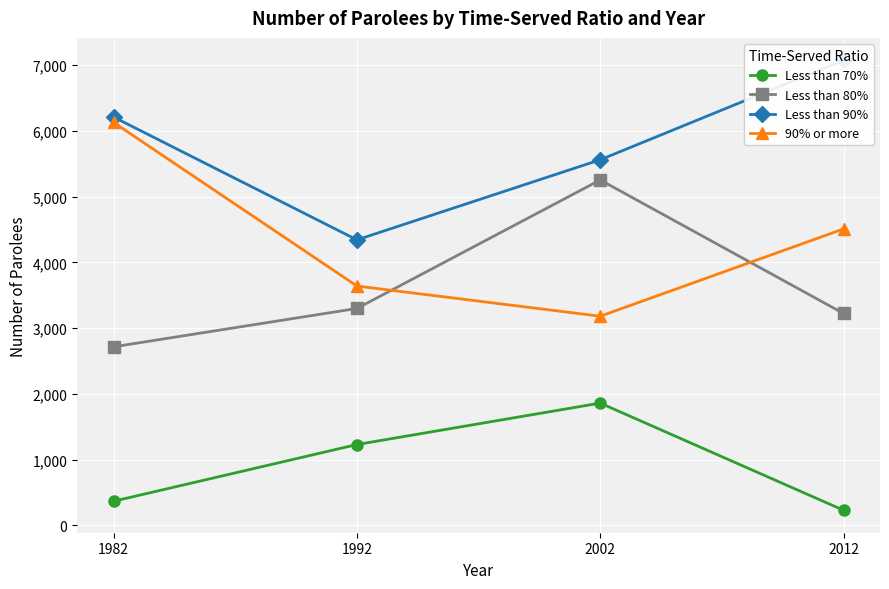

At which label does 90% or more reach its minimum?

2002